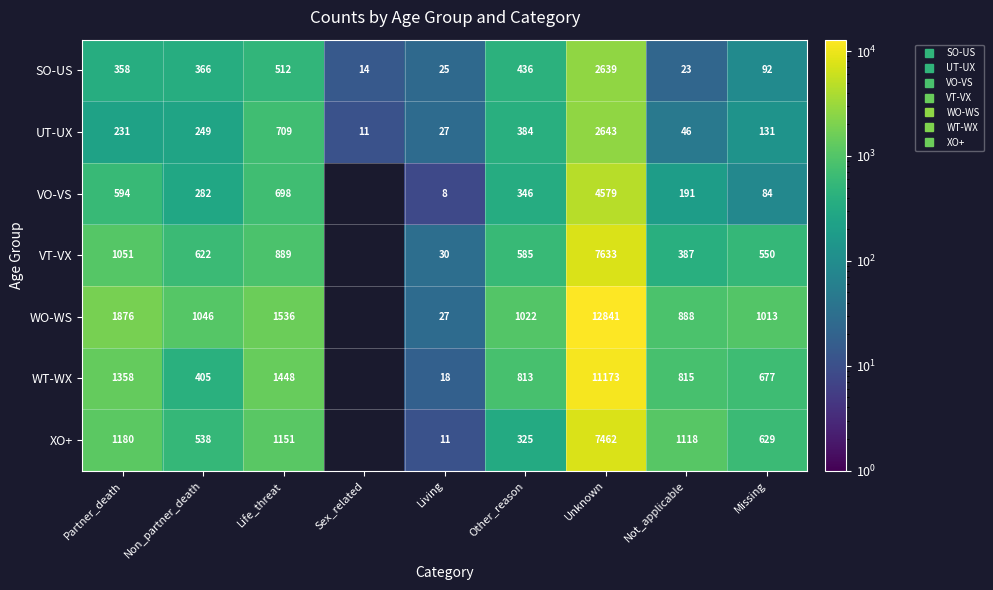

What is the difference between the highest and lowest values at Non_partner_death?

797.0